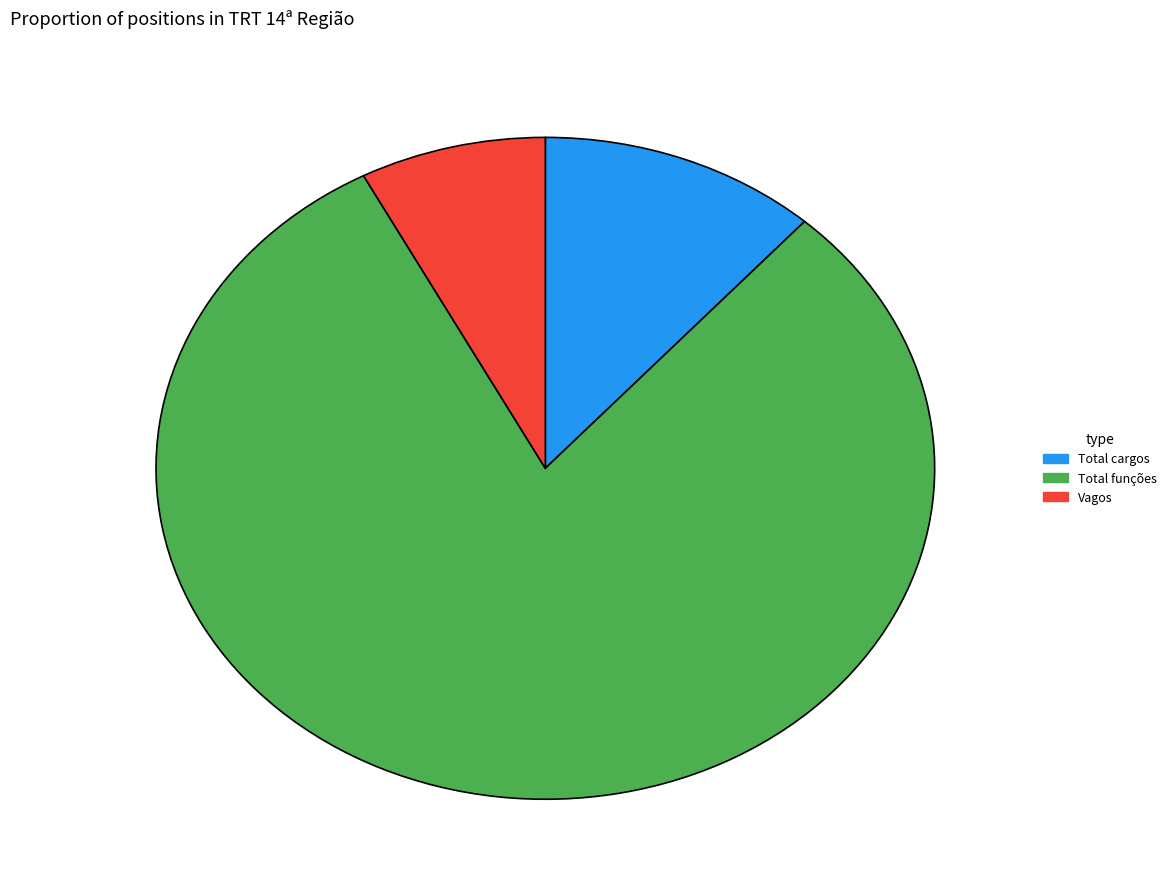

Count the number of slices in the pie.

3